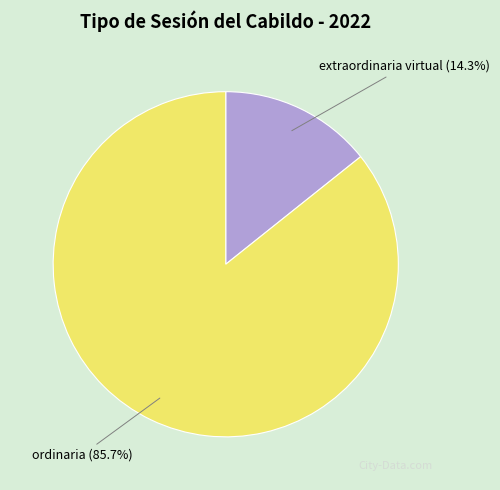

Does any single category account for the majority?

Yes